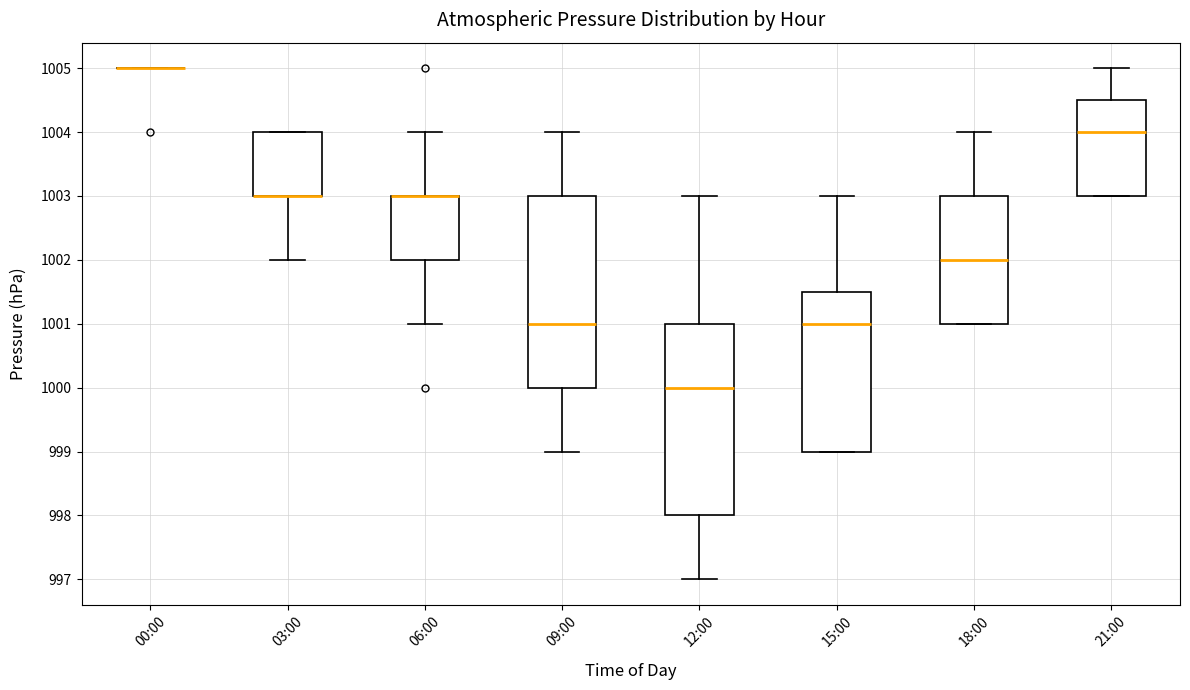

Reading left to right, read every box against the y-axis: the position of its median line, the range the box covers, and the ends of its whiskers. The values are not printed on the chart, so give them approximately, as read against the axis.

00:00: box collapsed to a line at 1005.0, whiskers 1005.0 to 1005.0
03:00: median 1003.0 (drawn on the box's lower edge), box 1003.0 to 1004.0, whiskers 1002.0 to 1004.0
06:00: median 1003.0 (drawn on the box's upper edge), box 1002.0 to 1003.0, whiskers 1001.0 to 1004.0
09:00: median 1001.0, box 1000.0 to 1003.0, whiskers 999.0 to 1004.0
12:00: median 1000.0, box 998.0 to 1001.0, whiskers 997.0 to 1003.0
15:00: median 1001.0, box 999.0 to 1001.5, whiskers 999.0 to 1003.0
18:00: median 1002.0, box 1001.0 to 1003.0, whiskers 1001.0 to 1004.0
21:00: median 1004.0, box 1003.0 to 1004.5, whiskers 1003.0 to 1005.0